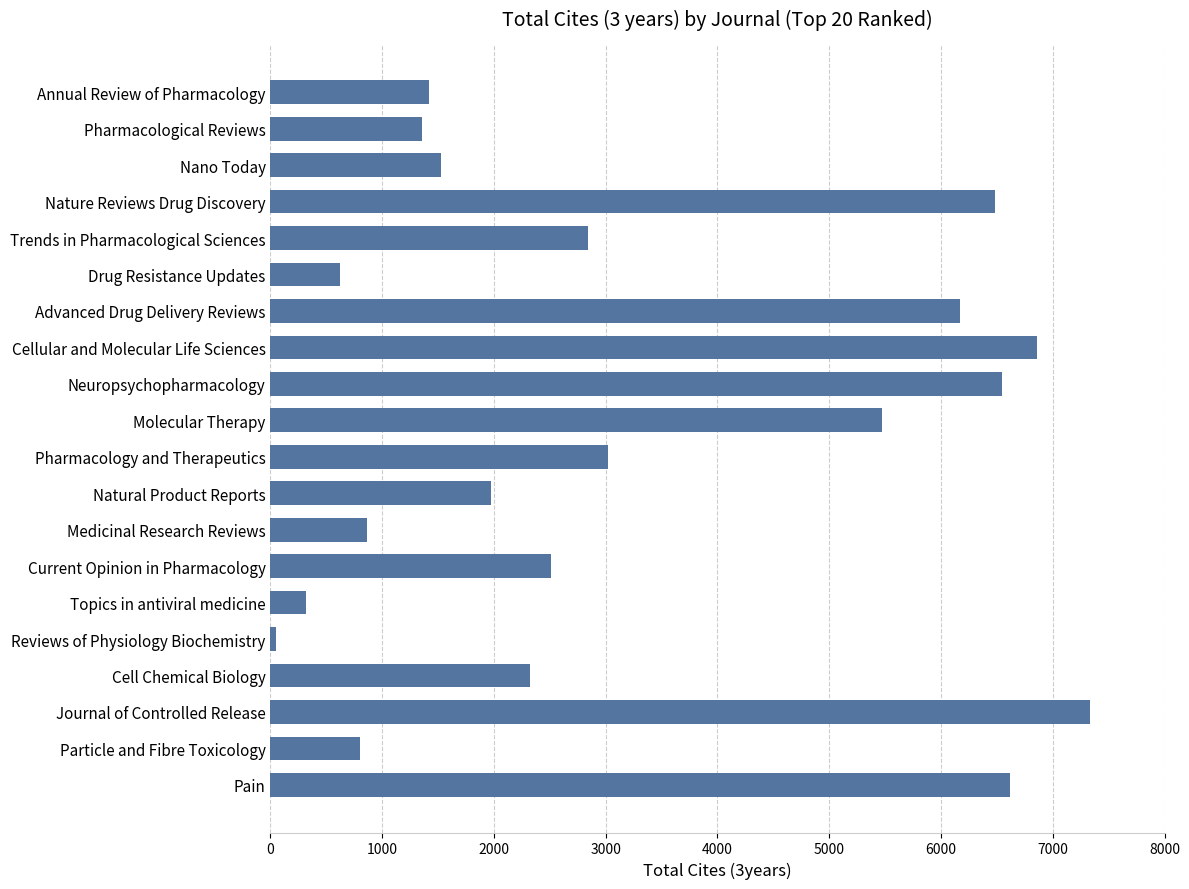

Reading top to bottom, what are all the values shown in this chart?

1415	1354	1527	6481	2845	625	6169	6861	6542	5469	3024	1973	864	2507	322	49	2320	7337	799	6621